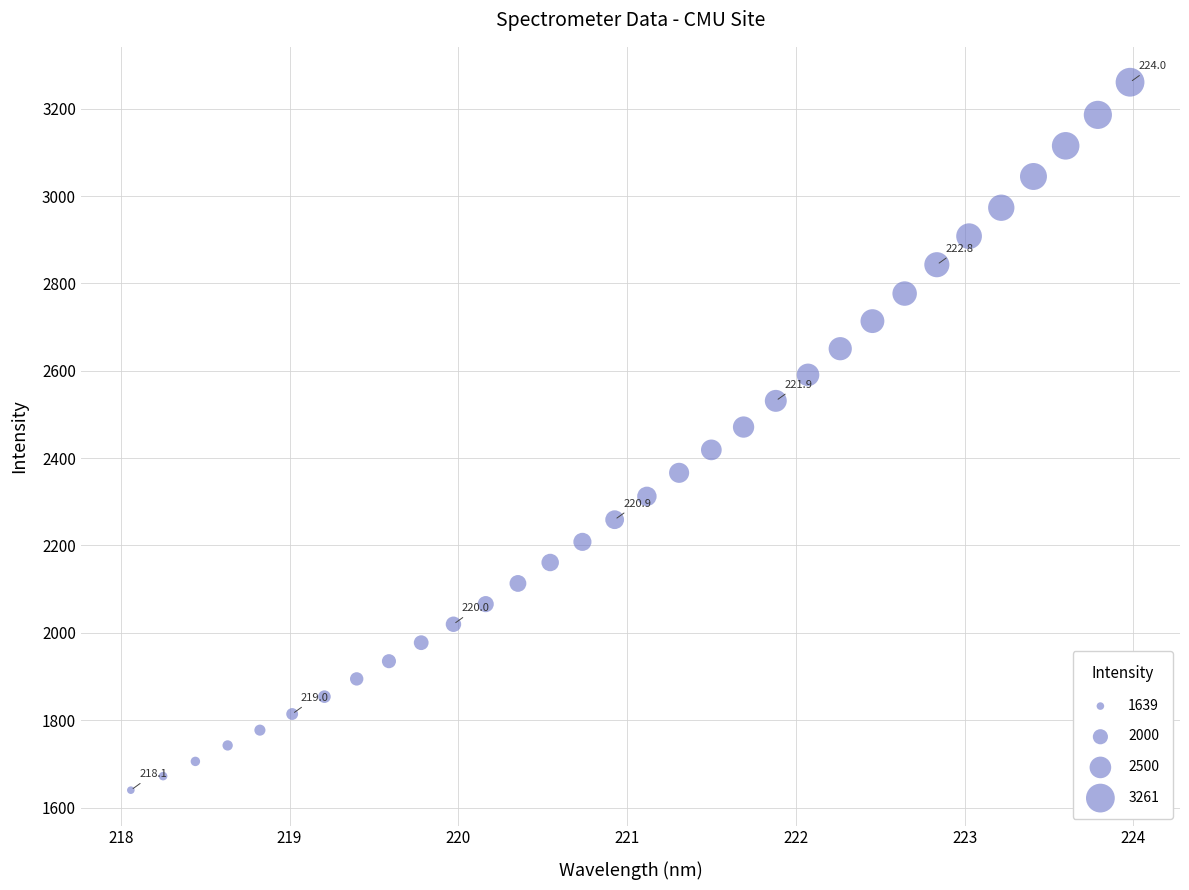

What is the range of Y values (max minus min)?

1621.0